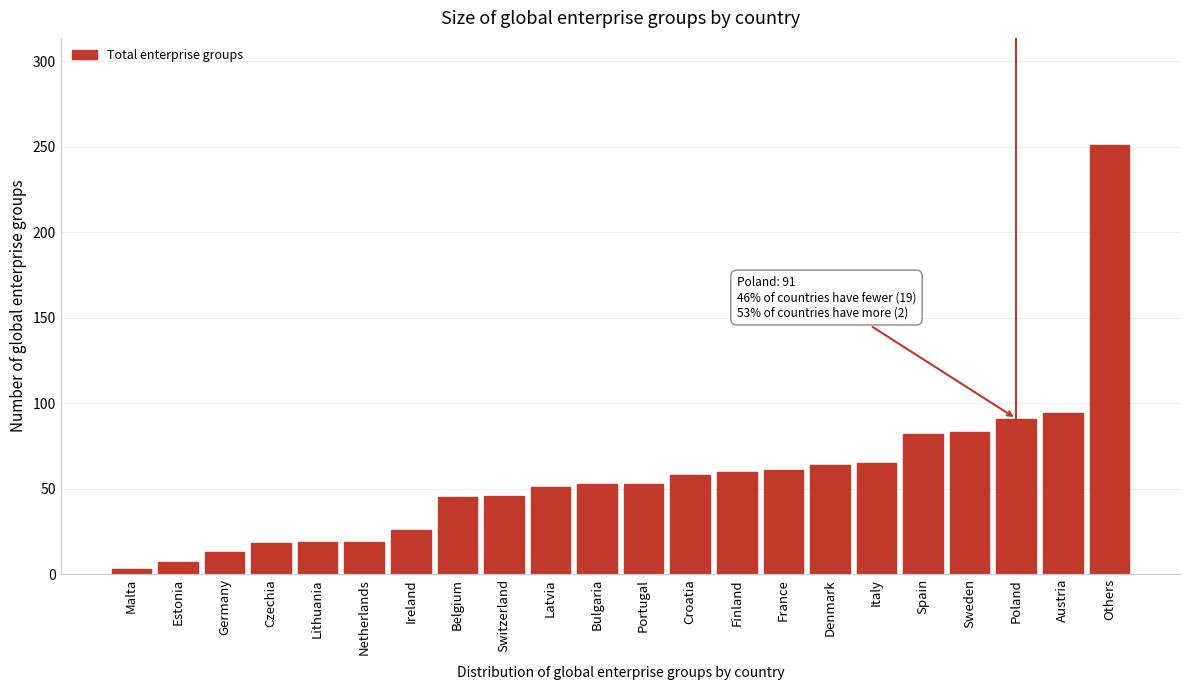

What is the change in value from Portugal to Others?

+198